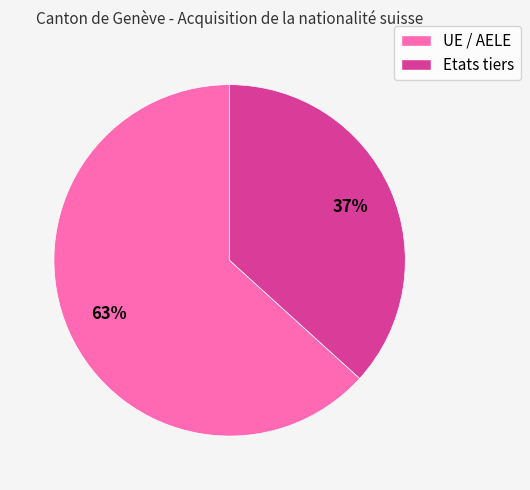

Between UE / AELE and Etats tiers, which is larger?

UE / AELE